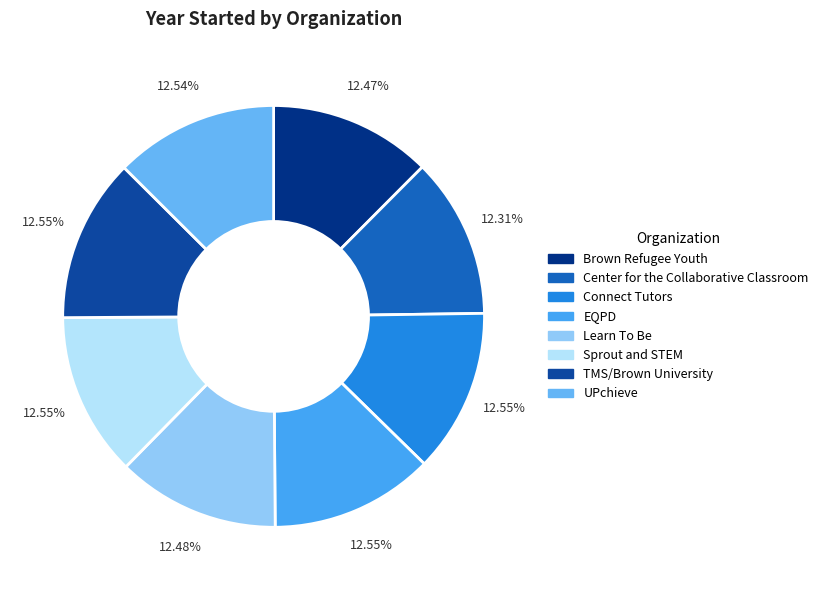

Which category has the biggest portion of the pie?

Connect Tutors